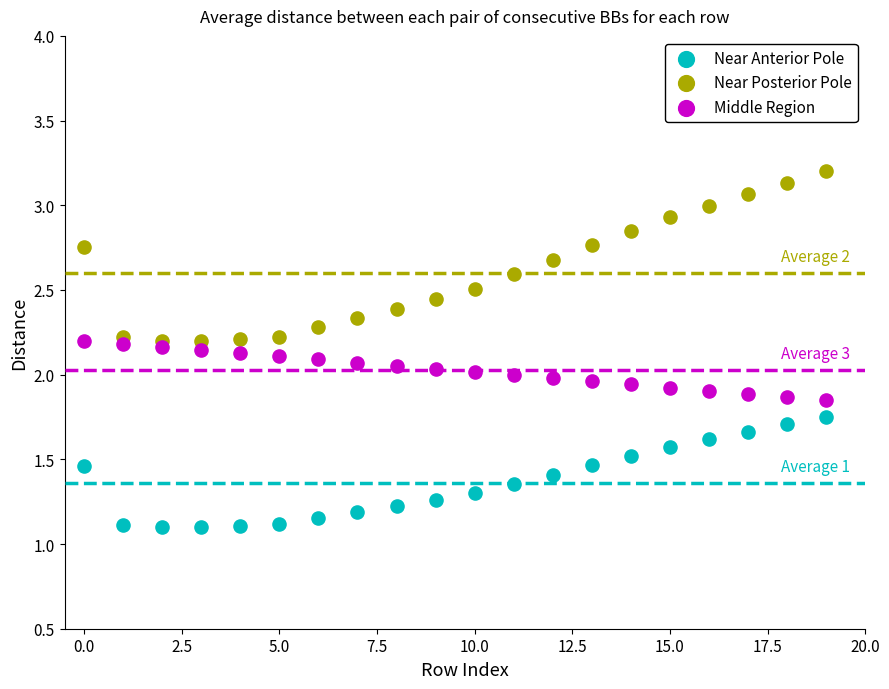

Which series reaches the minimum Y coordinate?

Near Anterior Pole